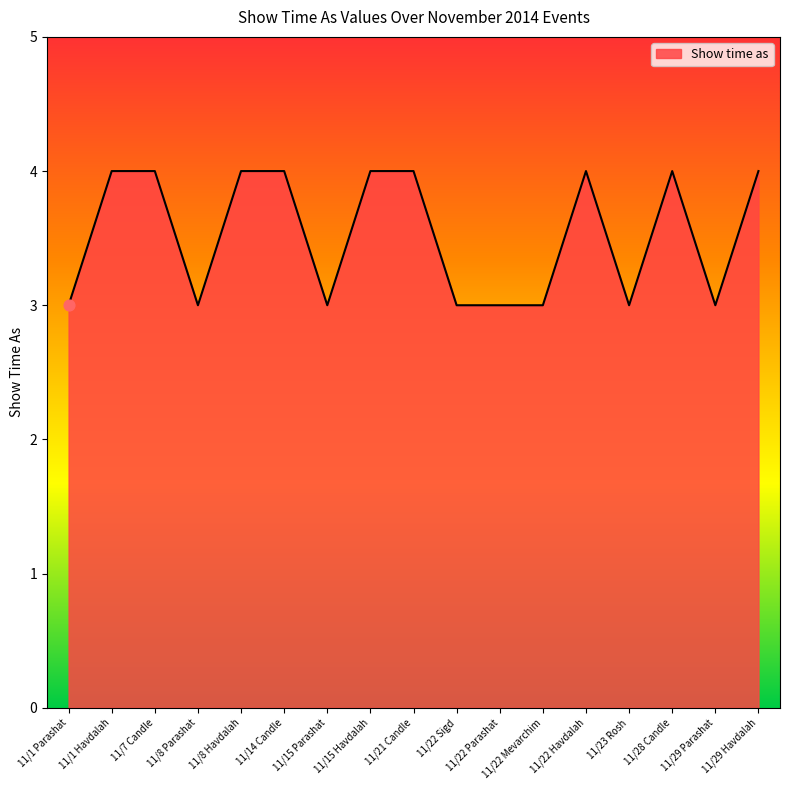

Approximately how many times larger is the value at 11/1 Havdalah compared to 11/23 Rosh?

1.3